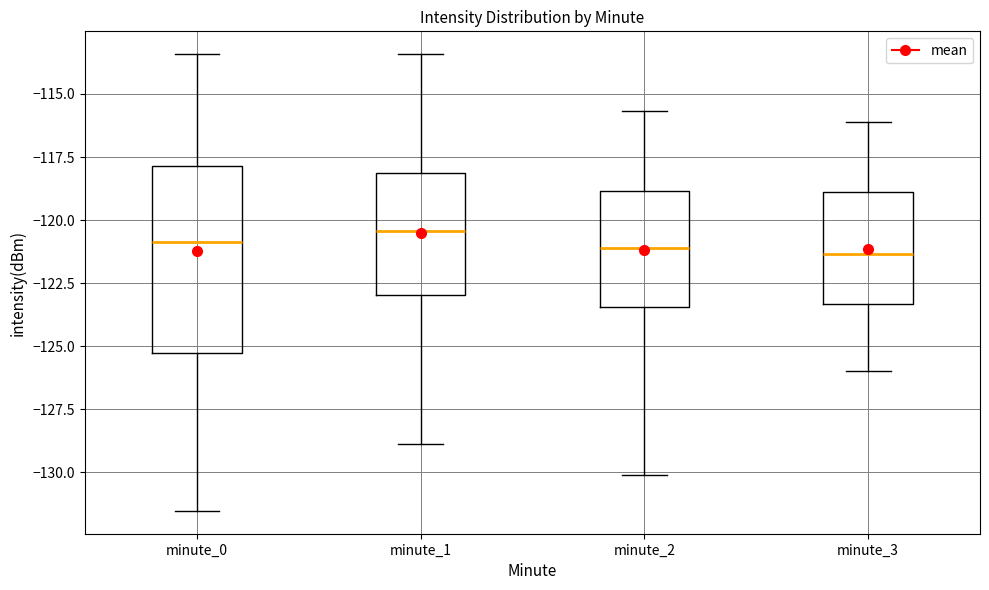

Reading left to right, transcribe this box plot: for each box, give where its median line is, the range the box spans, and where its two whiskers end, as read against the y-axis. The values are not printed on the chart, so give them approximately, as read against the axis.

minute_0: median -121.0, box -125.5 to -118.0, whiskers -131.5 to -113.5
minute_1: median -120.5, box -123.0 to -118.0, whiskers -129.0 to -113.5
minute_2: median -121.0, box -123.5 to -119.0, whiskers -130.0 to -115.5
minute_3: median -121.5, box -123.5 to -119.0, whiskers -126.0 to -116.0